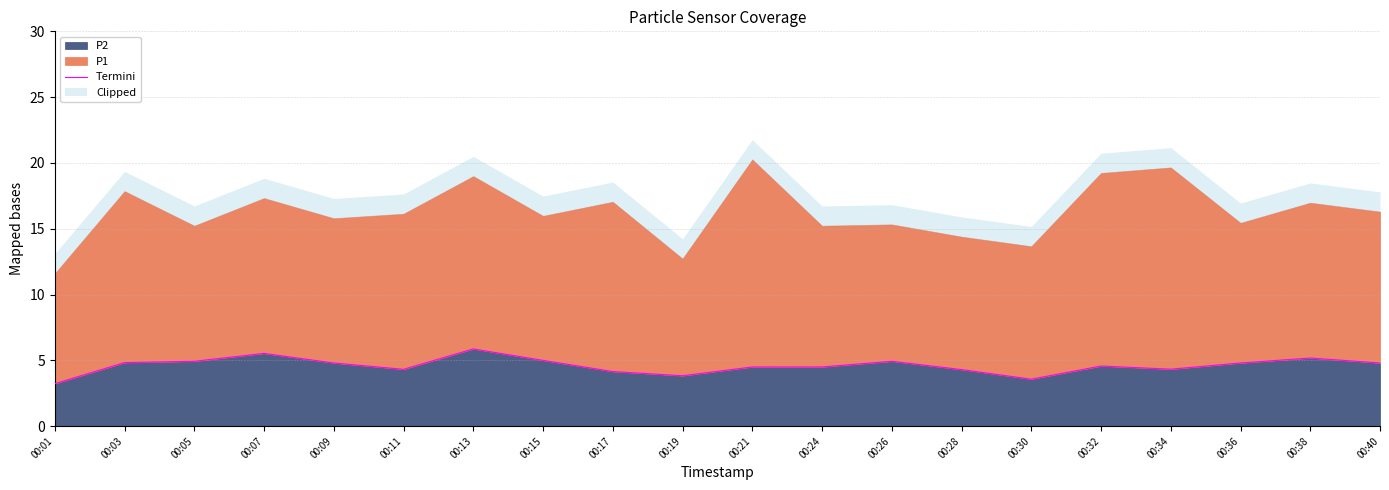

Where is the first local minimum?

00:11